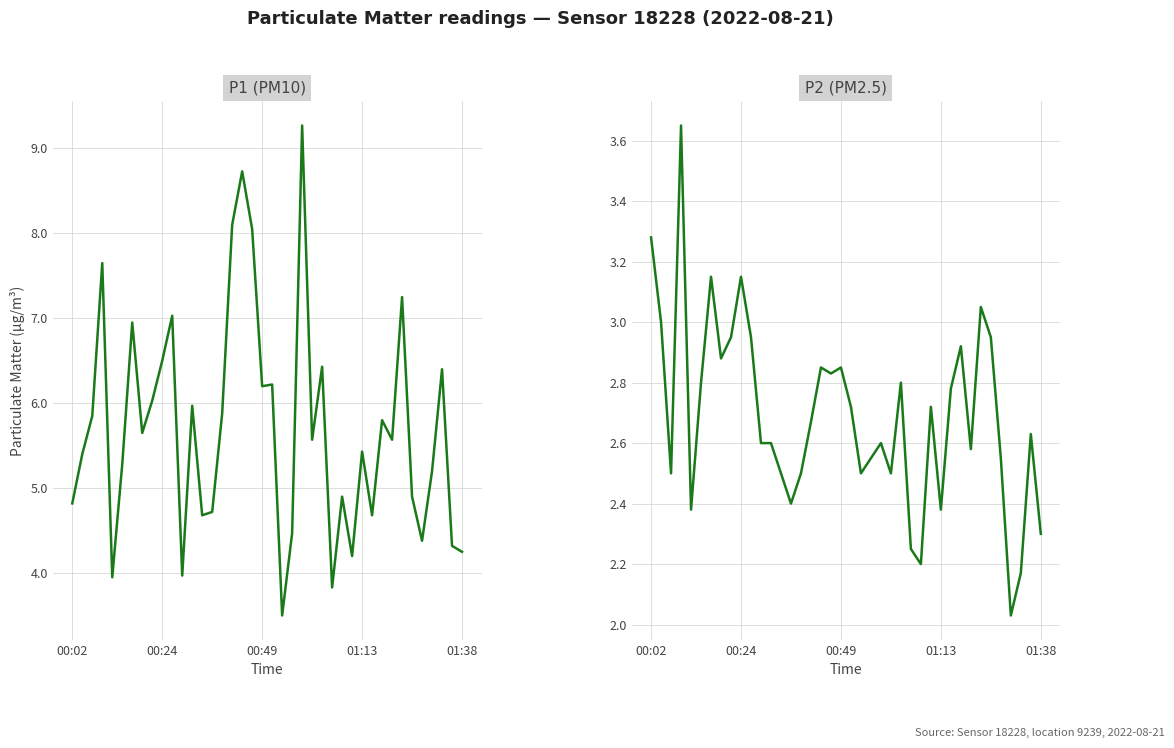

Reading left to right, extract all data points from this chart.

P1: 4.8	5.4	5.8	7.7	4.0	5.3	7.0	5.7	6.0	6.5	7.0	4.0	6.0	4.7	4.7	5.9	8.1	8.7	8.1	6.2	6.2	3.5	4.5	9.3	5.6	6.4	3.8	4.9	4.2	5.4	4.7	5.8	5.6	7.2	4.9	4.4	5.2	6.4	4.3	4.2
P2: 3.3	3.0	2.5	3.6	2.4	2.8	3.1	2.9	3.0	3.1	3.0	2.6	2.6	2.5	2.4	2.5	2.7	2.9	2.8	2.9	2.7	2.5	2.5	2.6	2.5	2.8	2.2	2.2	2.7	2.4	2.8	2.9	2.6	3.0	3.0	2.5	2.0	2.2	2.6	2.3